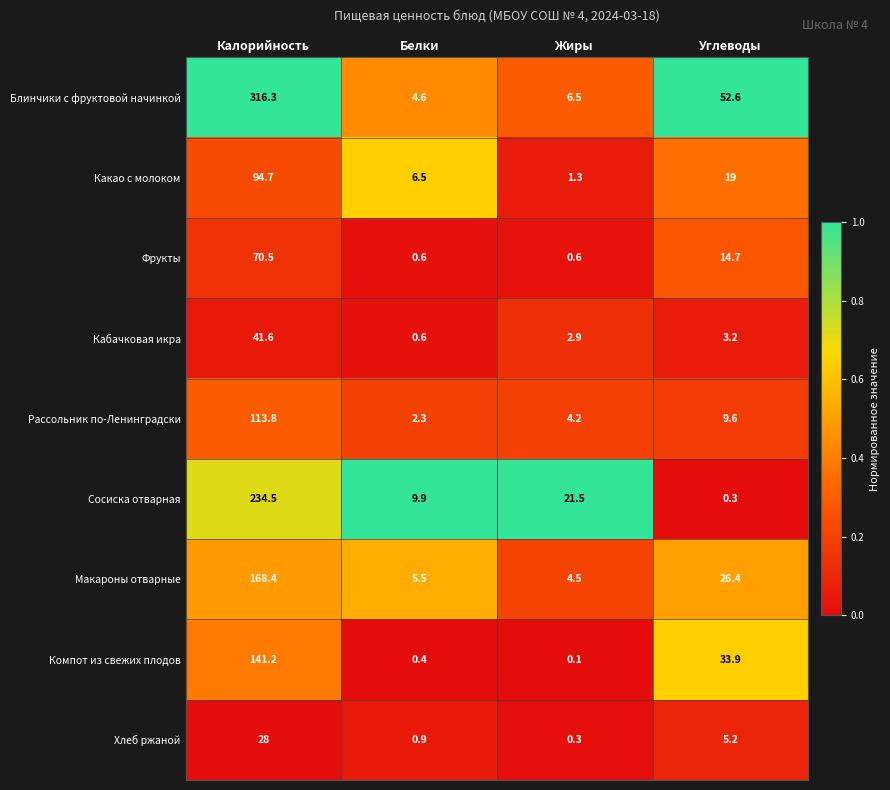

What is the spread (max minus min) of values at Калорийность?

288.3